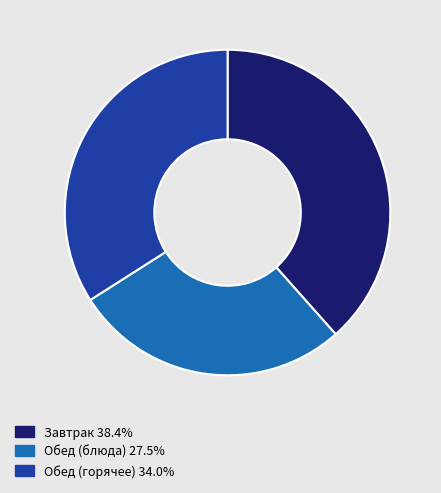

Is there a majority slice in this chart?

No